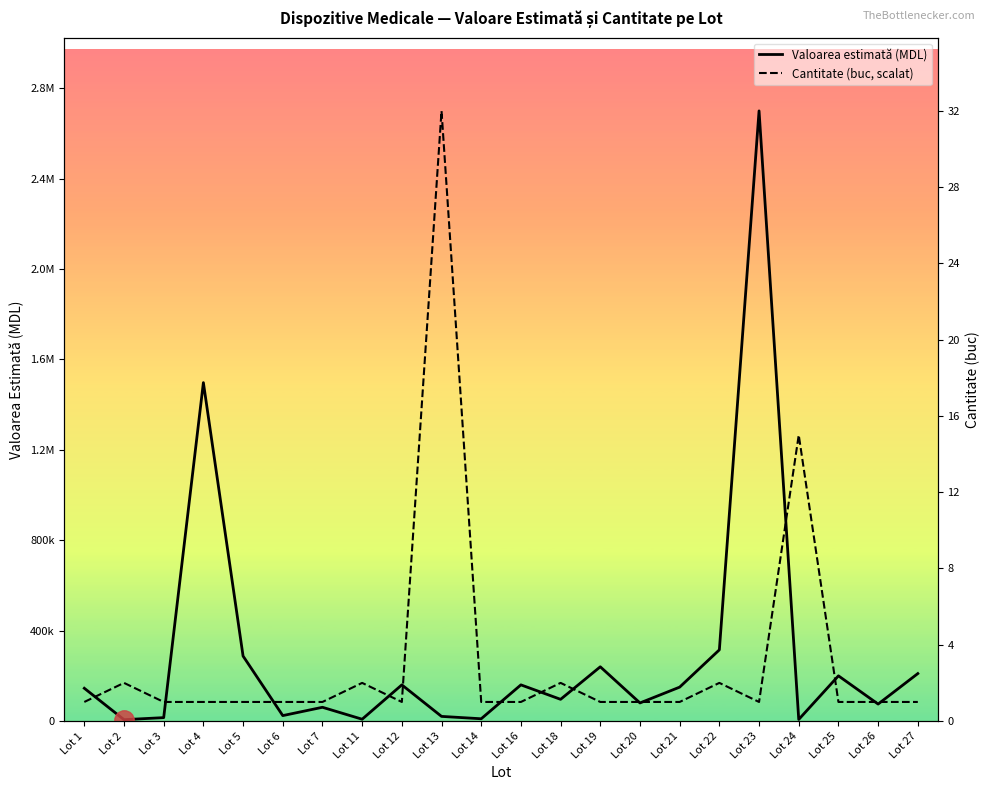

At which category does the chart reach its peak across all series?

Lot 23